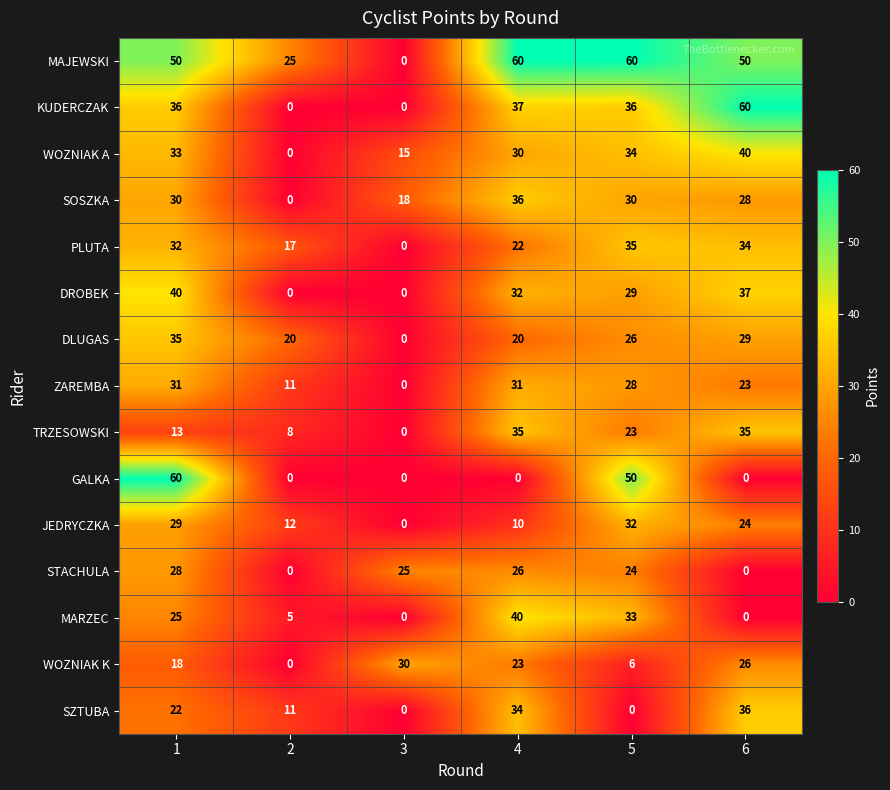

Rank the series at 1 from lowest to highest value.

TRZESOWSKI, WOZNIAK K, SZTUBA, MARZEC, STACHULA, JEDRYCZKA, SOSZKA, ZAREMBA, PLUTA, WOZNIAK A, DLUGAS, KUDERCZAK, DROBEK, MAJEWSKI, GALKA